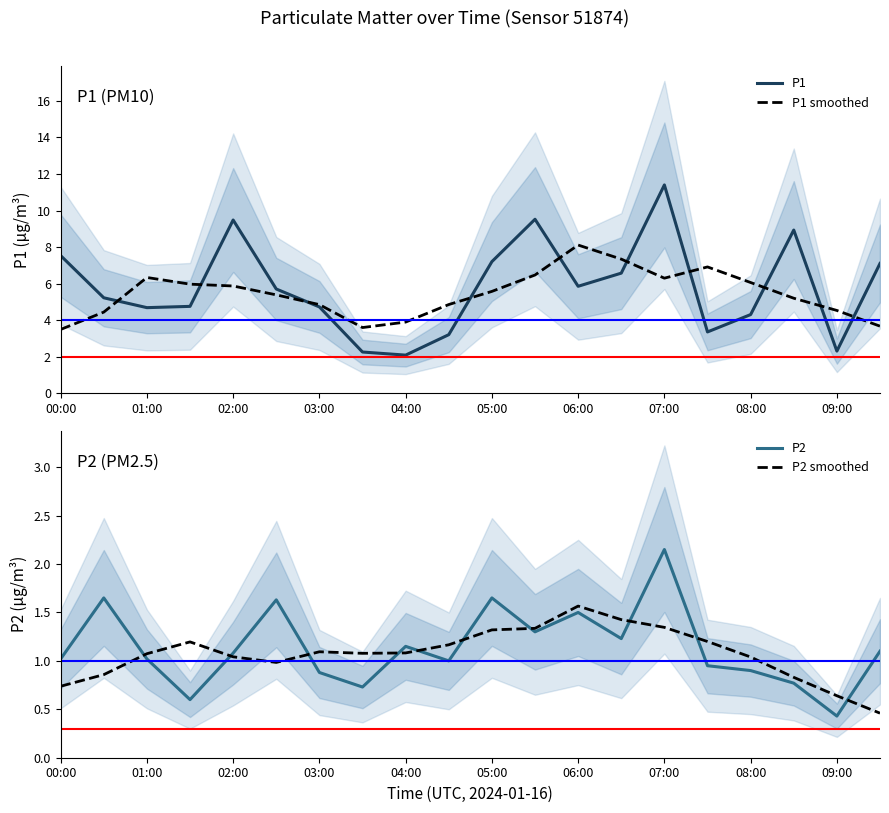

Which category has the highest value in the P1 series?

07:00